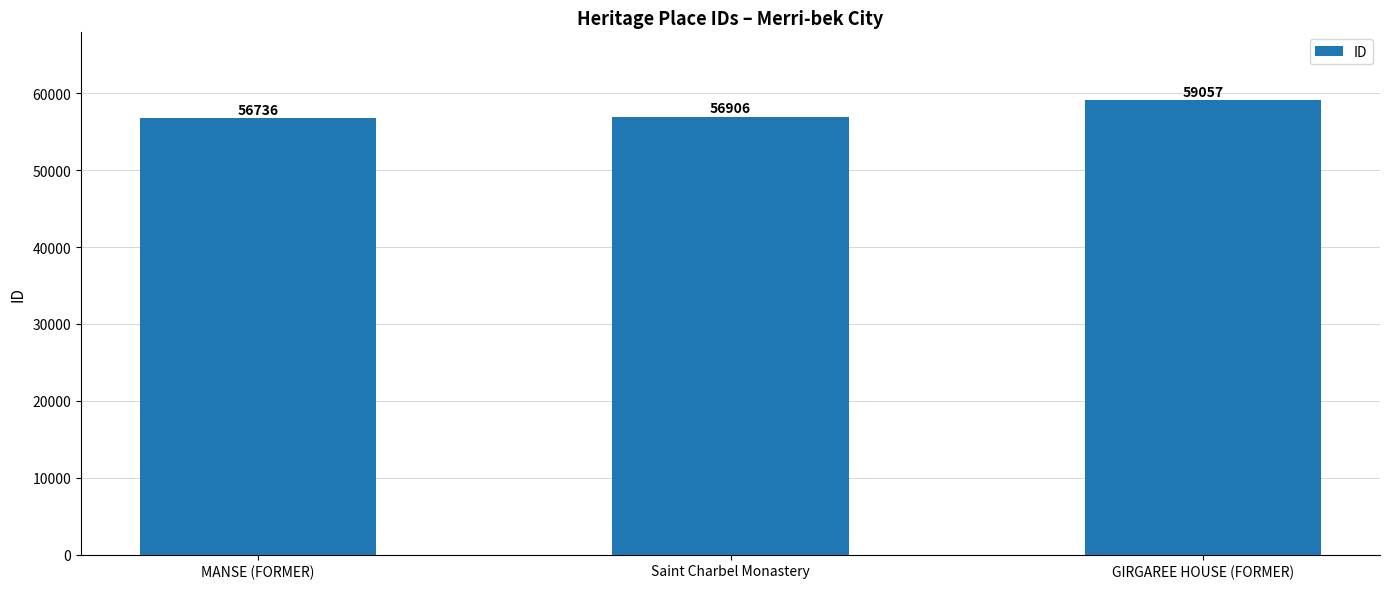

The chart shows a value of 28222 at MANSE (FORMER). True or false?

False